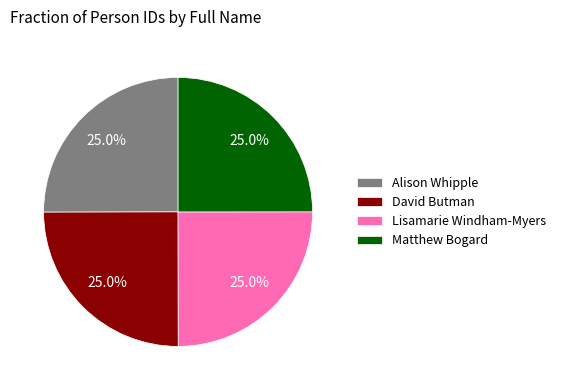

Does any single category account for the majority?

No